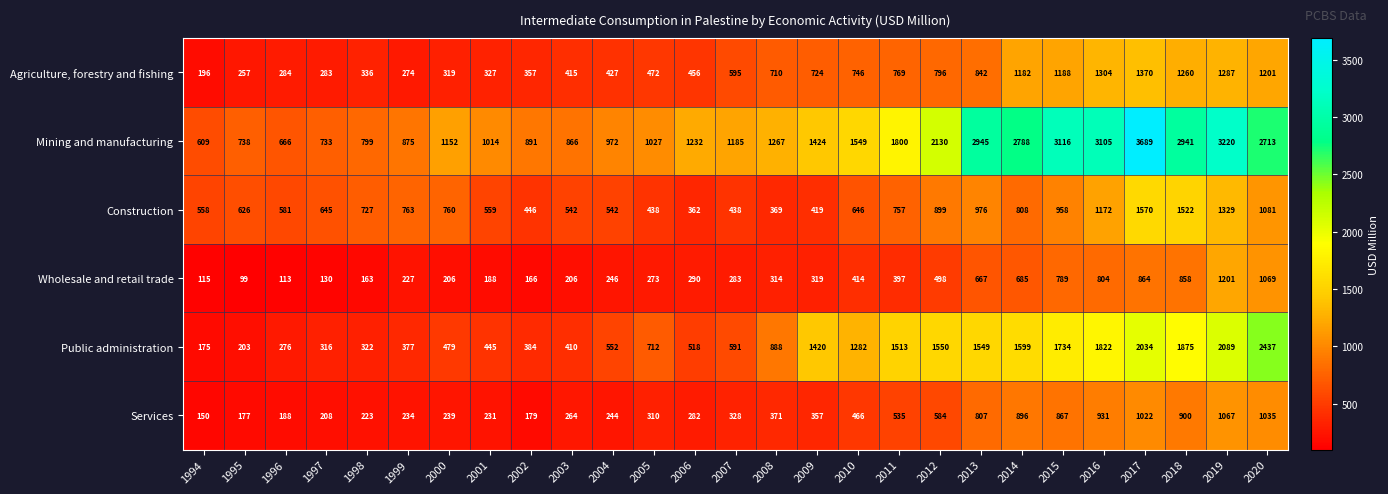

At which category is the sum across all series the highest?

2017